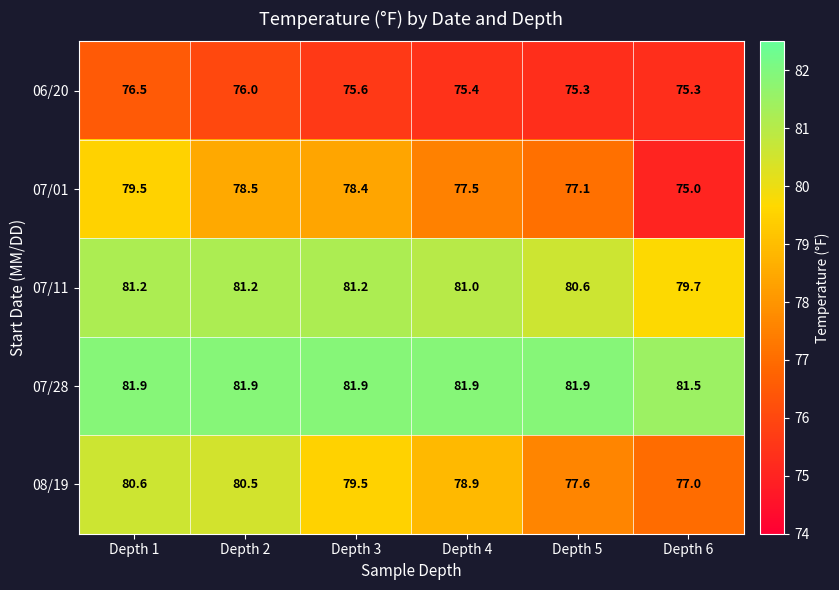

At how many categories does at least one series exceed 78?

6